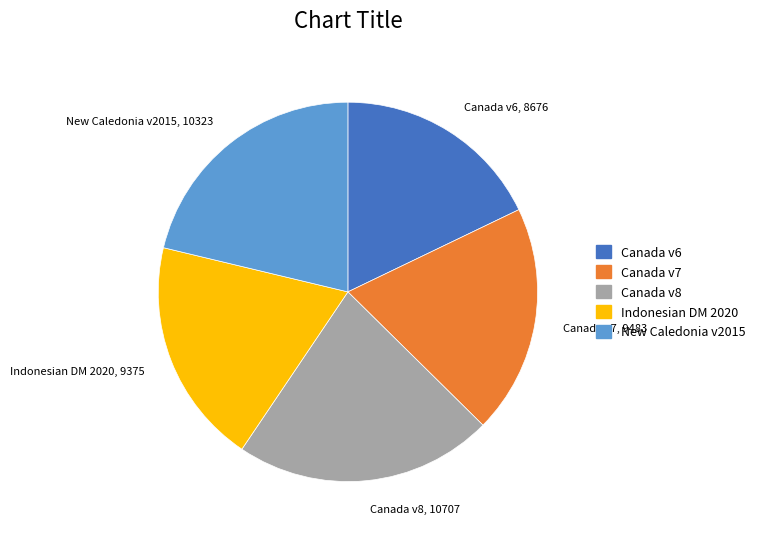

Is there any slice that represents more than half of the pie?

No